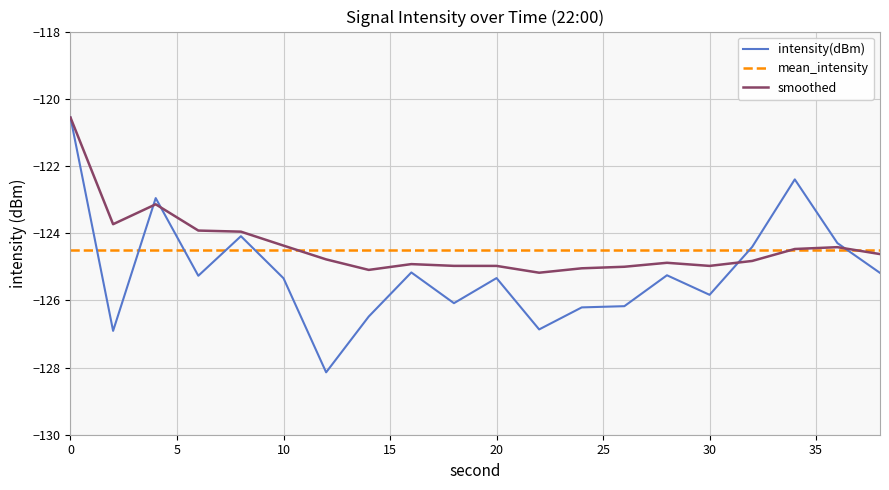

Which series has the largest range (max minus min)?

intensity(dBm)